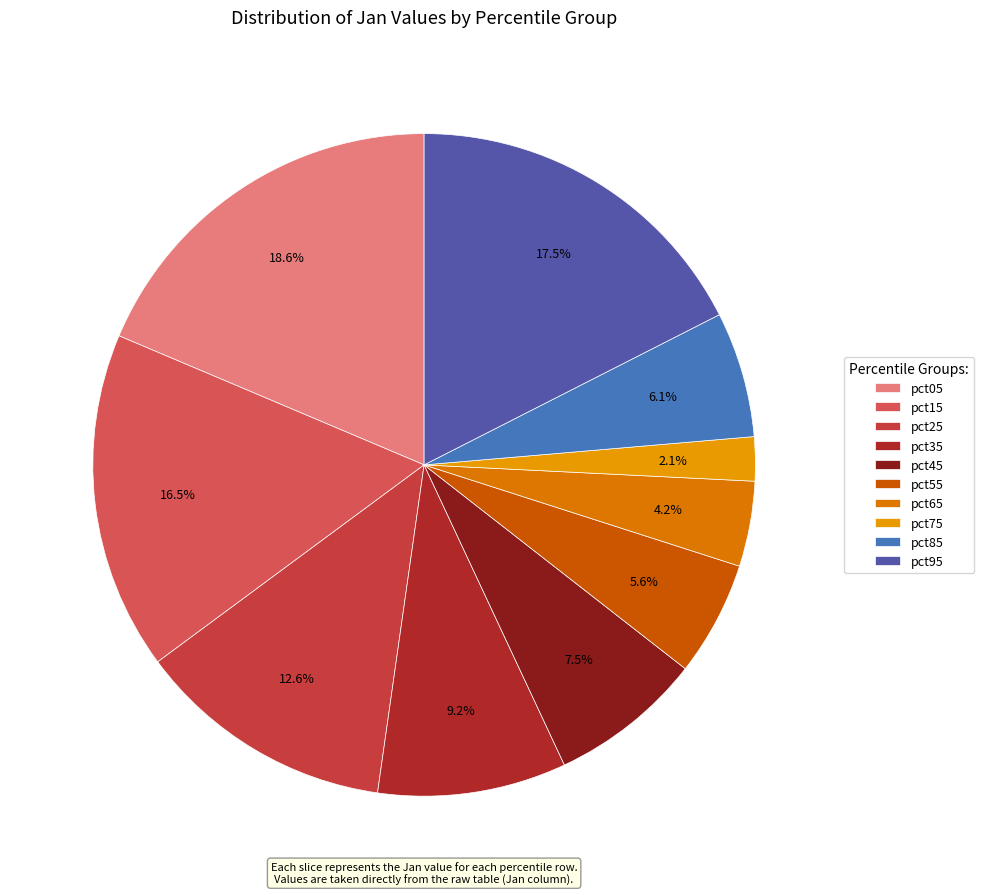

Between pct65 and pct95, which is larger?

pct95